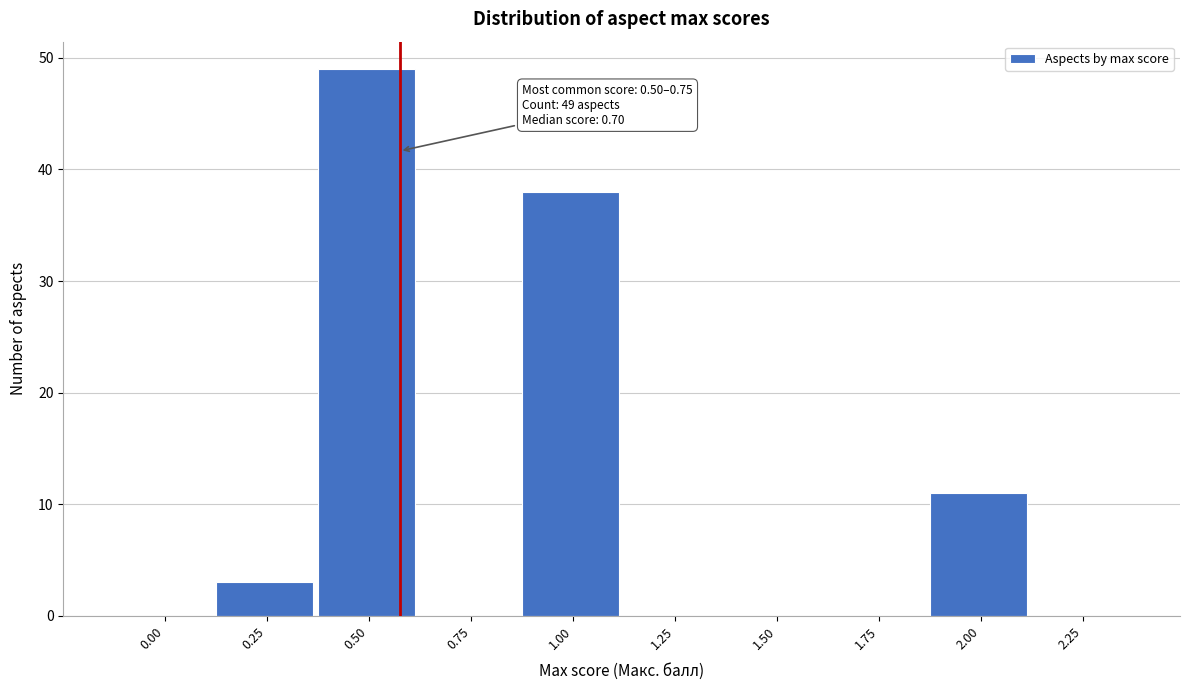

Reading right to left, what are all the values shown in this chart?

2.25=0	2.00=11	1.75=0	1.50=0	1.25=0	1.00=38	0.75=0	0.50=49	0.25=3	0.00=0